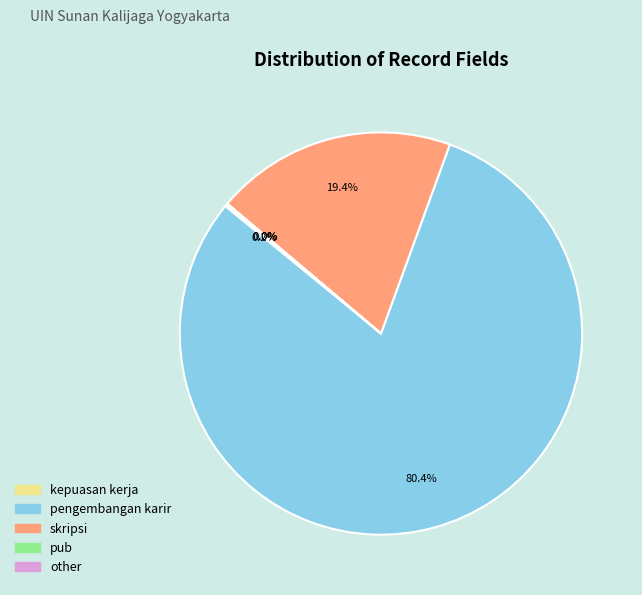

To the nearest percent, what is the difference between the largest and smallest slice percentages?

80%